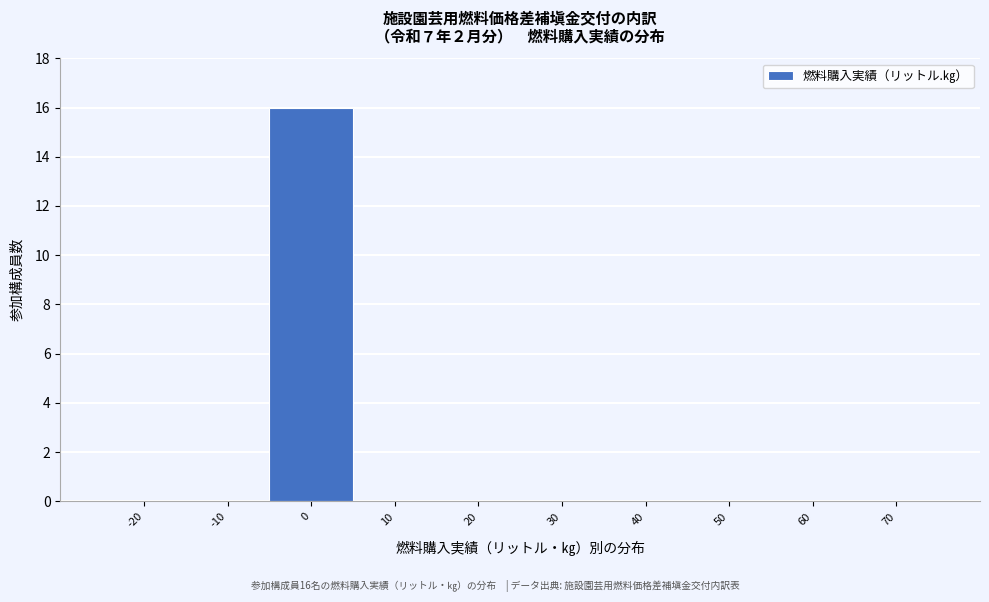

Over which range of the x-axis is the bar tallest?

-5 to 5